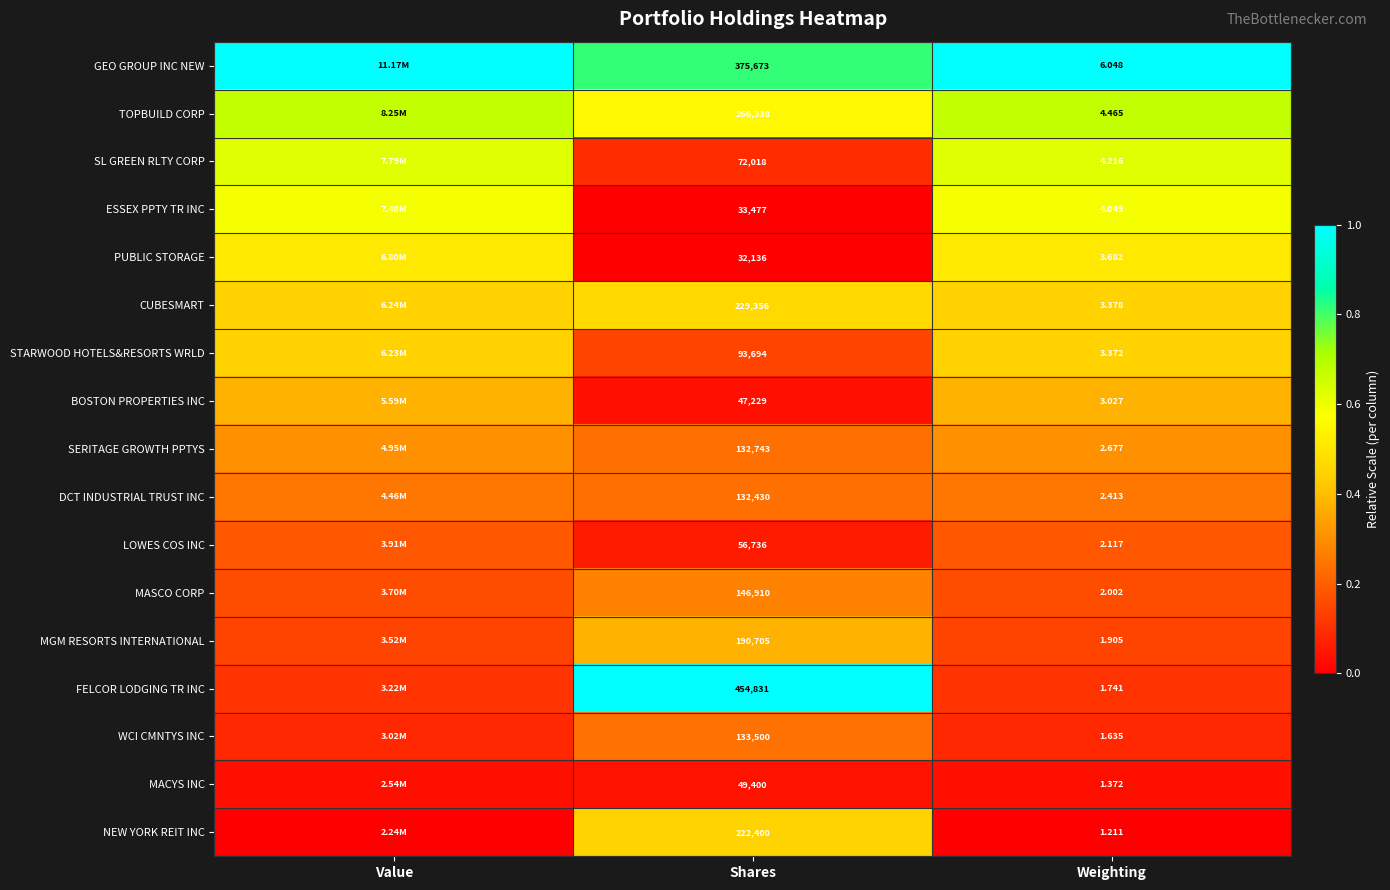

Rank the series at Weighting from lowest to highest value.

NEW YORK REIT INC, MACYS INC, WCI CMNTYS INC, FELCOR LODGING TR INC, MGM RESORTS INTERNATIONAL, MASCO CORP, LOWES COS INC, DCT INDUSTRIAL TRUST INC, SERITAGE GROWTH PPTYS, BOSTON PROPERTIES INC, STARWOOD HOTELS&RESORTS WRLD, CUBESMART, PUBLIC STORAGE, ESSEX PPTY TR INC, SL GREEN RLTY CORP, TOPBUILD CORP, GEO GROUP INC NEW